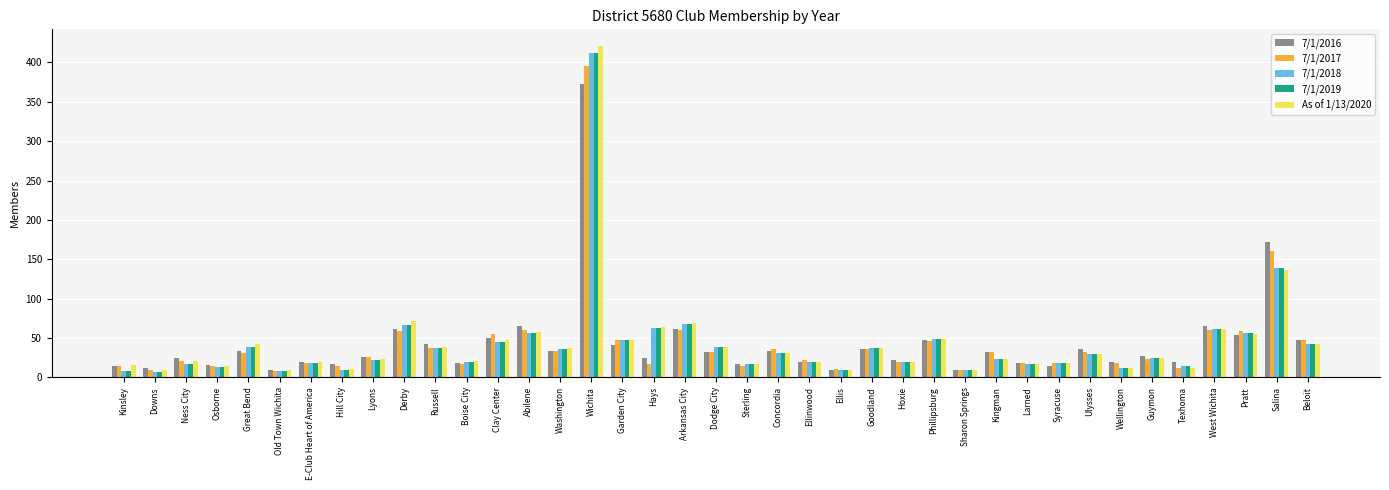

The value of As of 1/13/2020 at Goodland is 55. True or false?

False